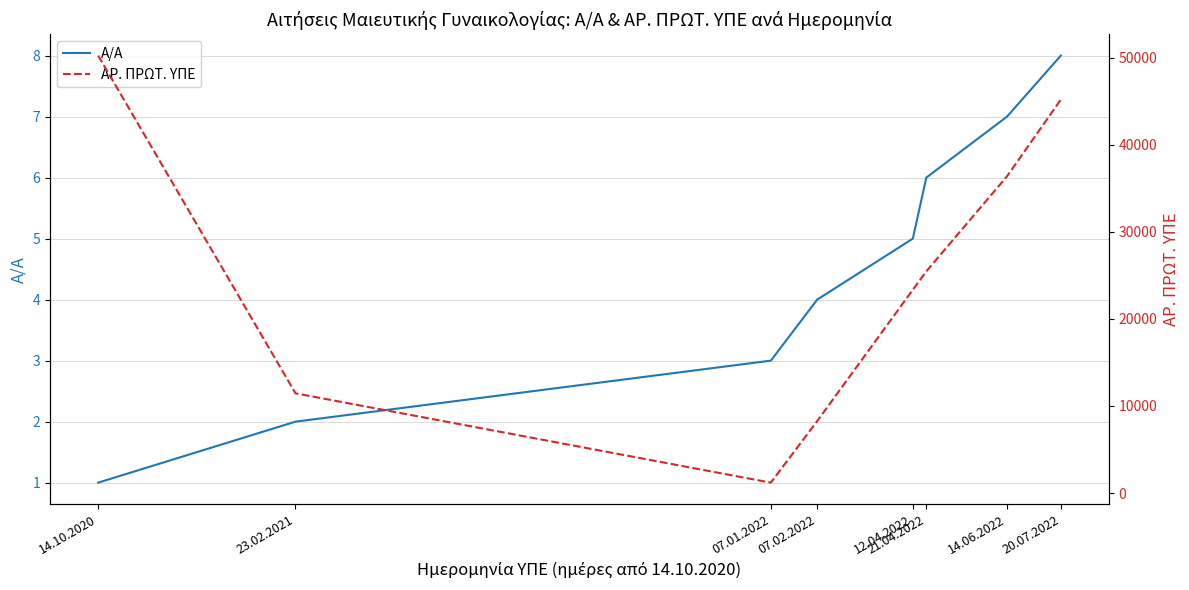

Where does the Α/Α series first go above 5?

21.04.2022